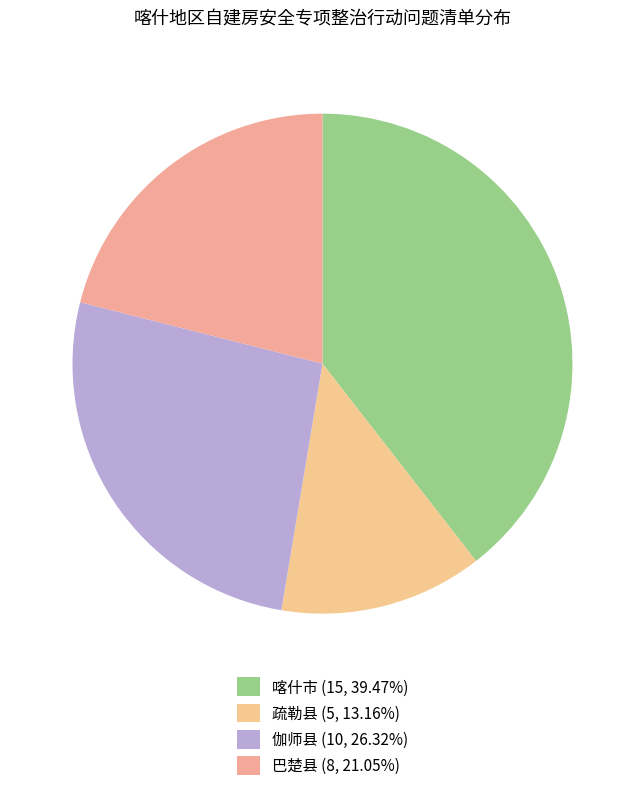

Between 疏勒县 and 喀什市, which is larger?

喀什市